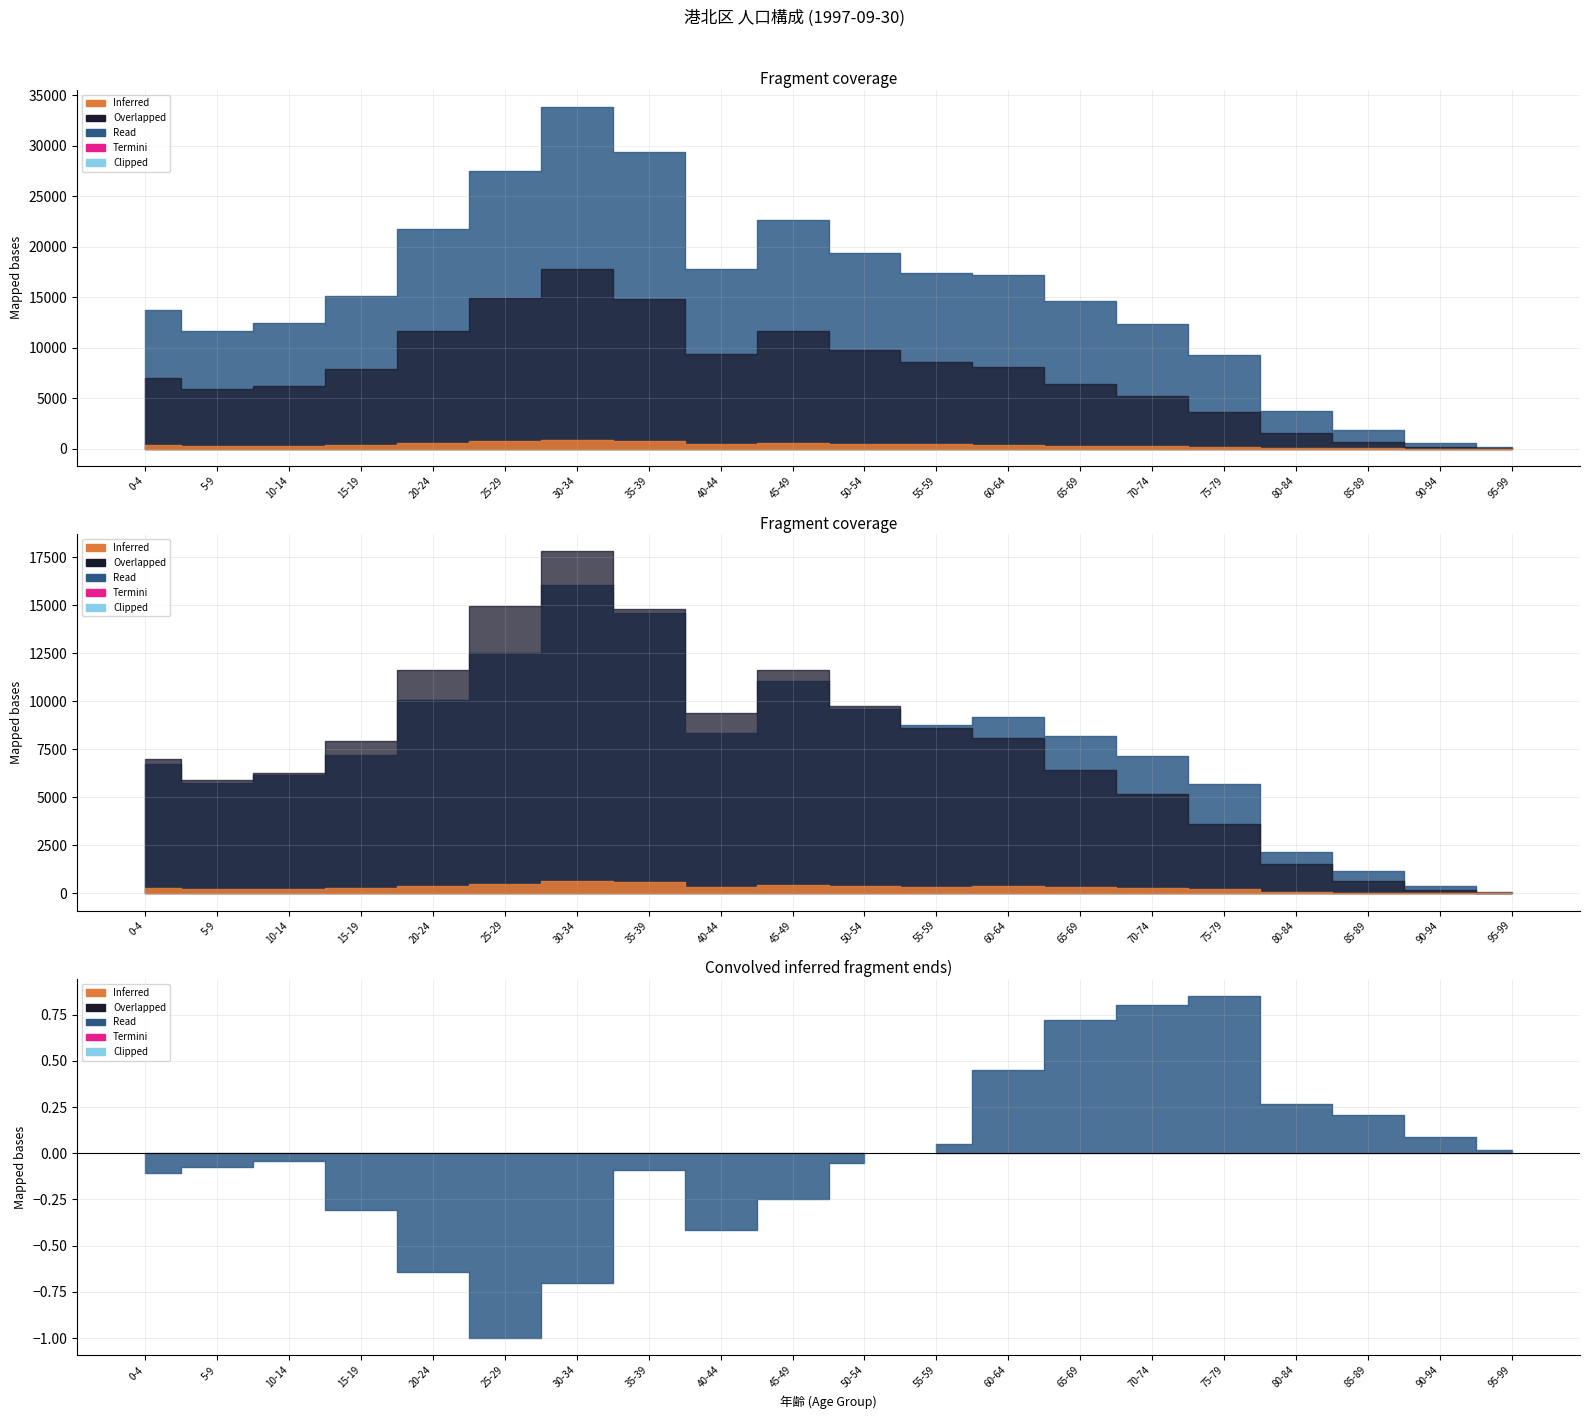

The value of Male at 25-29 is 14971. True or false?

True